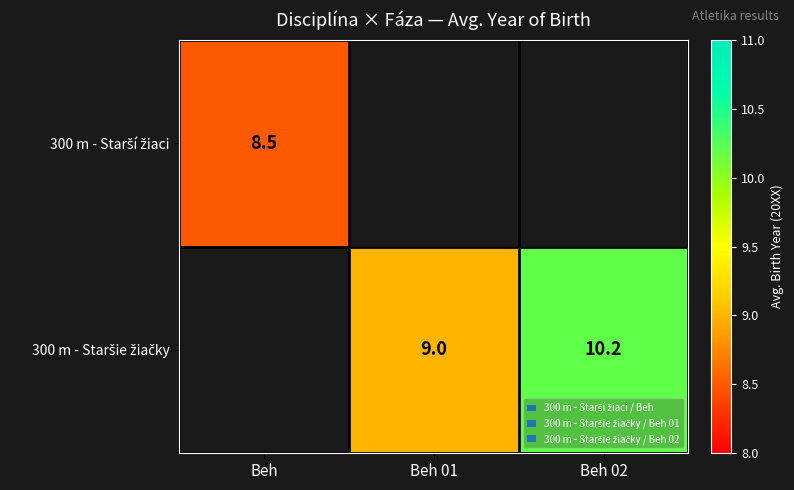

At Beh 01, list the series in order from largest to smallest.

300 m - Starší žiaci, 300 m - Staršie žiačky